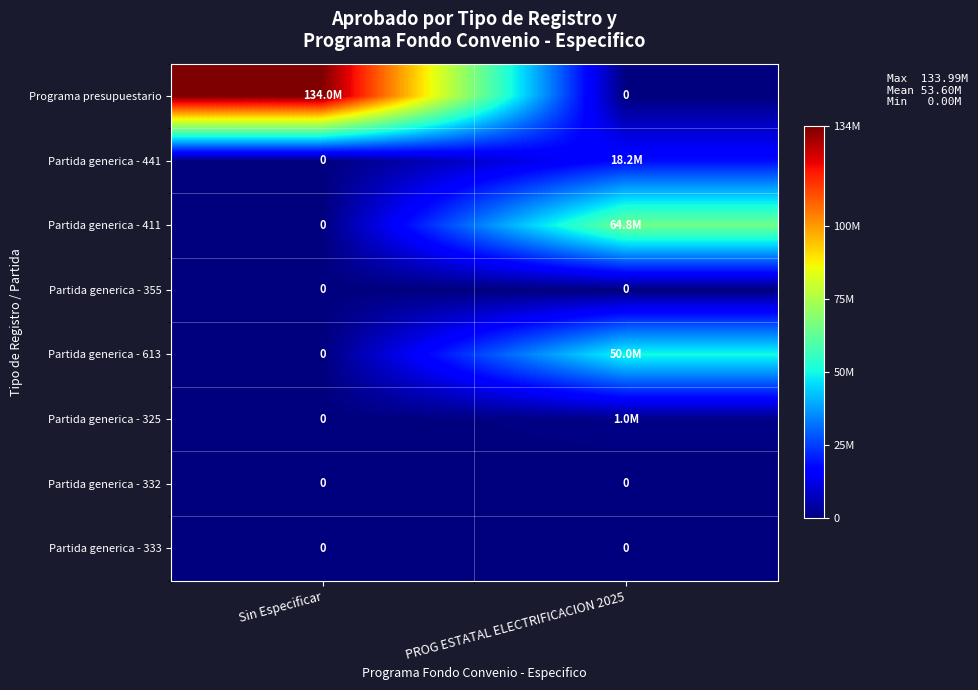

Which series has the largest total across all categories?

Programa presupuestario